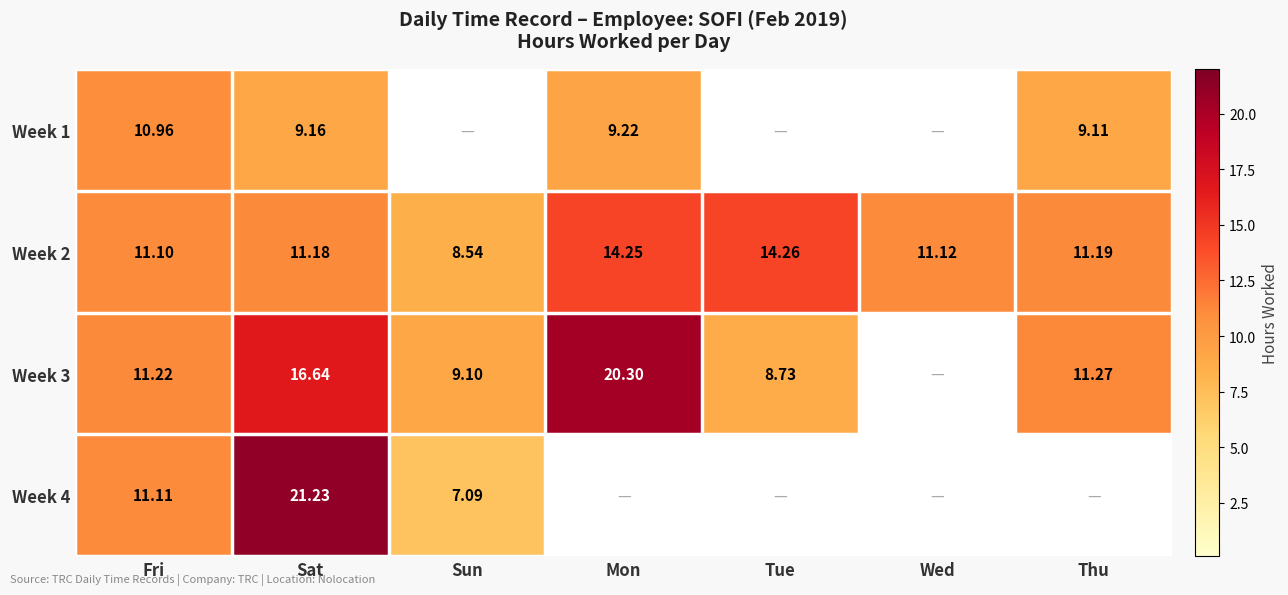

How many categories are shown in the chart?

7